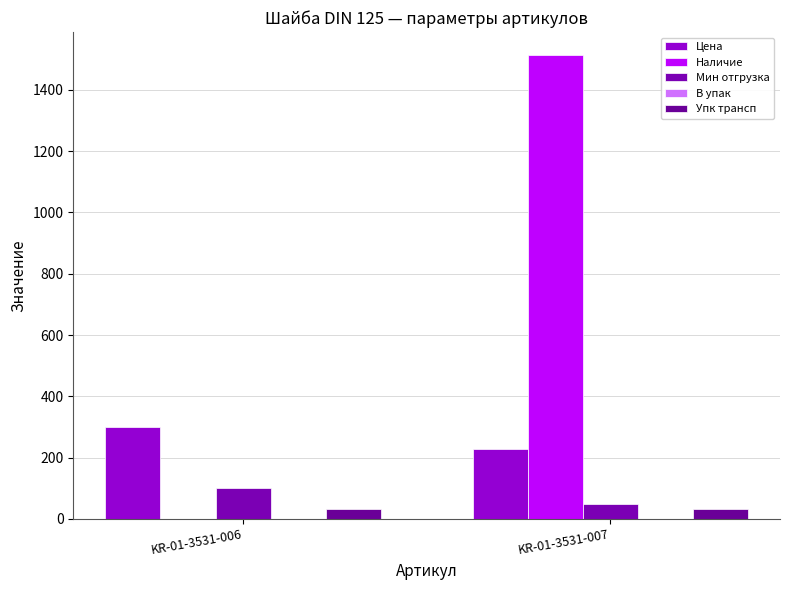

Reading left to right, transcribe all the data shown in this chart.

Цена: KR-01-3531-006=299.2	KR-01-3531-007=227.5
Наличие: KR-01-3531-006=0.0	KR-01-3531-007=1513.0
Мин отгрузка: KR-01-3531-006=100.0	KR-01-3531-007=50.0
В упак: KR-01-3531-006=1.0	KR-01-3531-007=1.0
Упк трансп: KR-01-3531-006=32.0	KR-01-3531-007=32.0